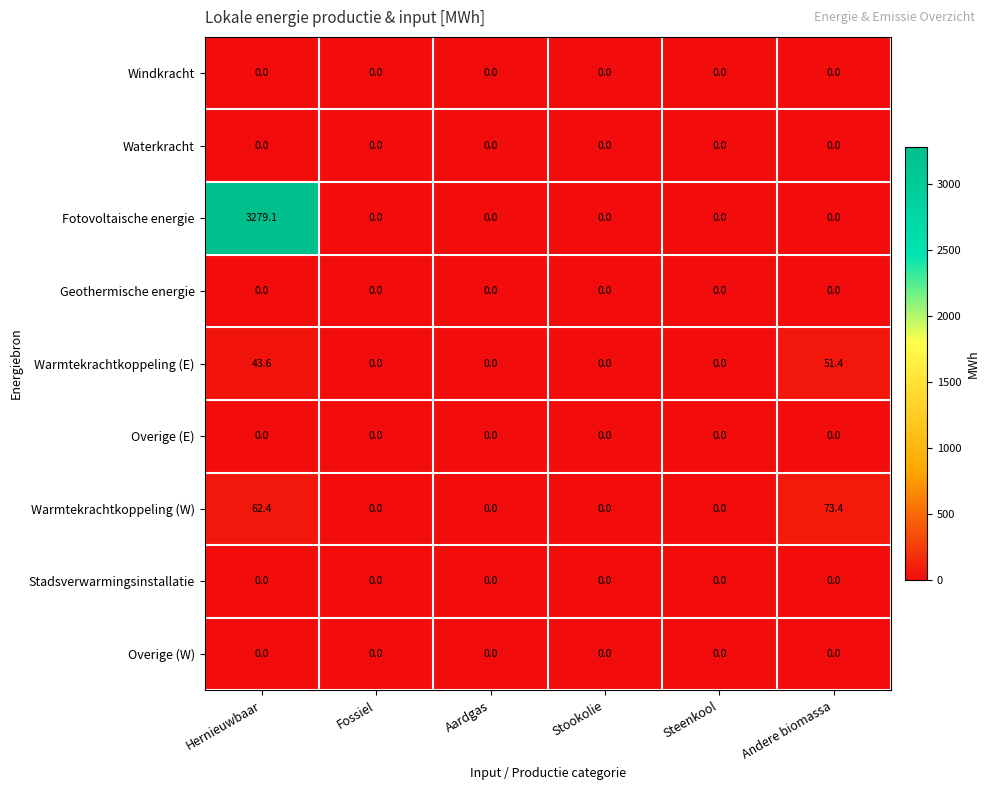

How many distinct data groups are displayed?

9